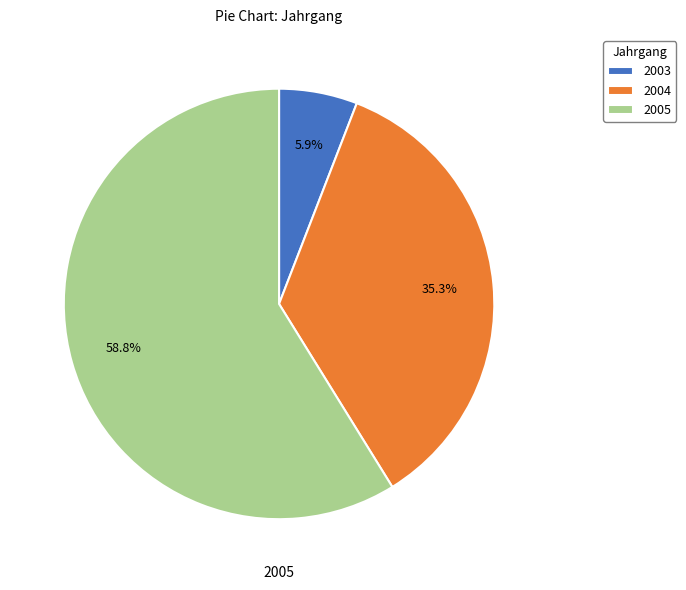

Do 2003 and 2004 together represent more than half of the pie?

No